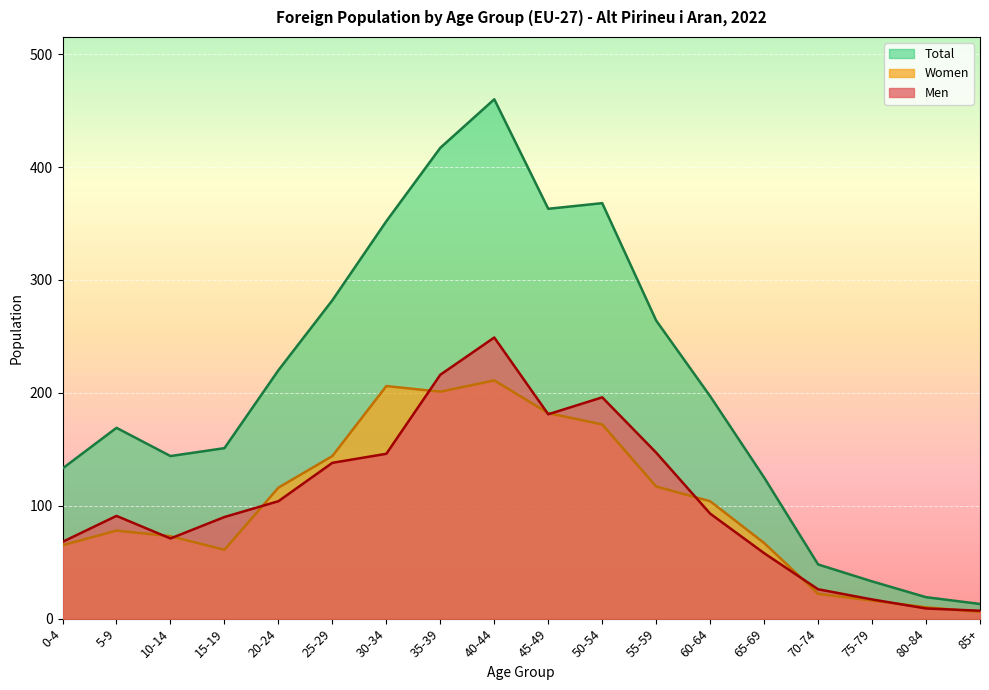

What is the difference between the Total values at 0-4 and 30-34?

219